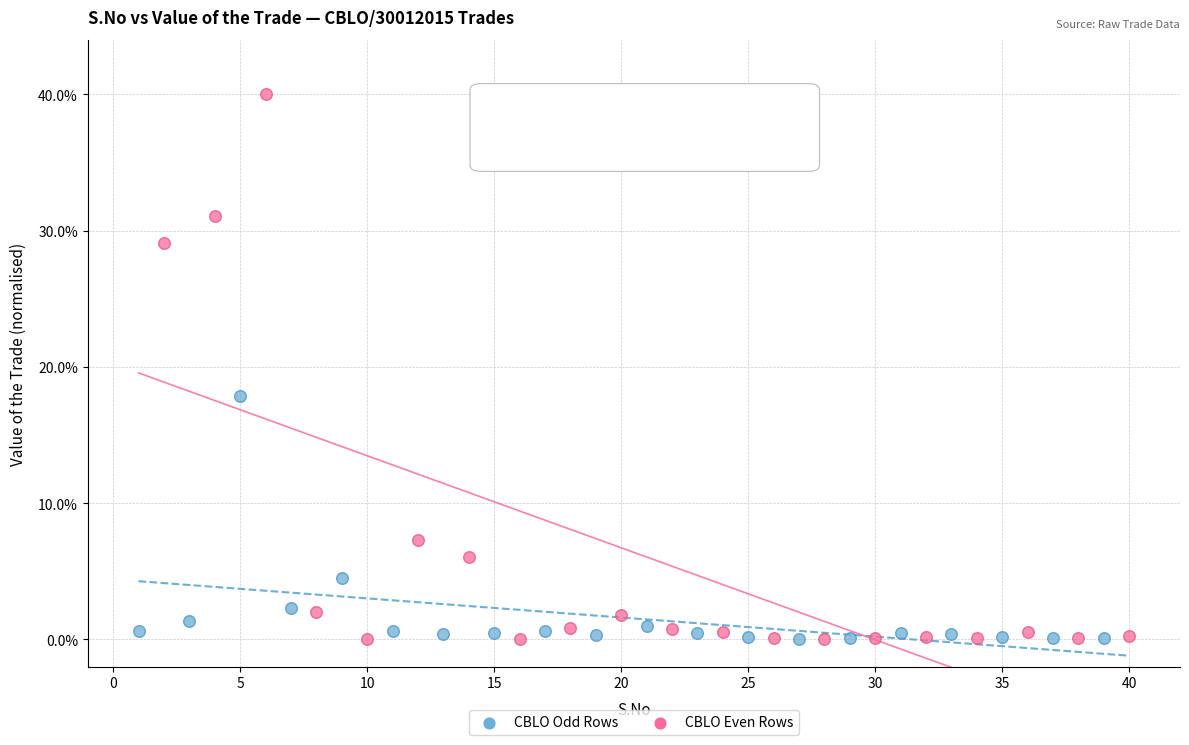

Which series has the widest spread of Y values?

CBLO Even Rows